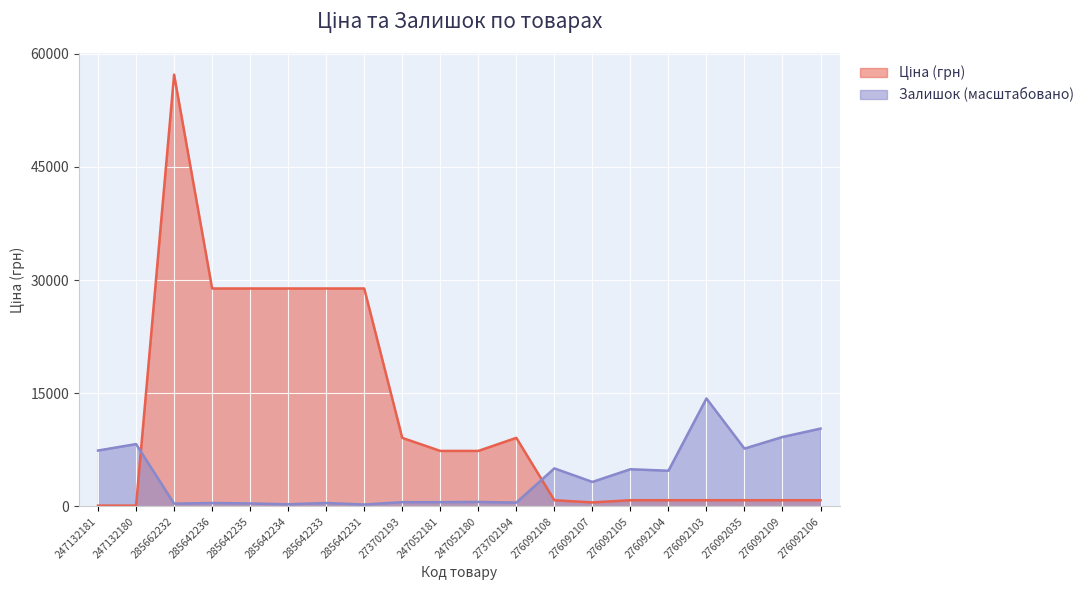

Which series changed the most between 285642233 and 276092103?

Ціна